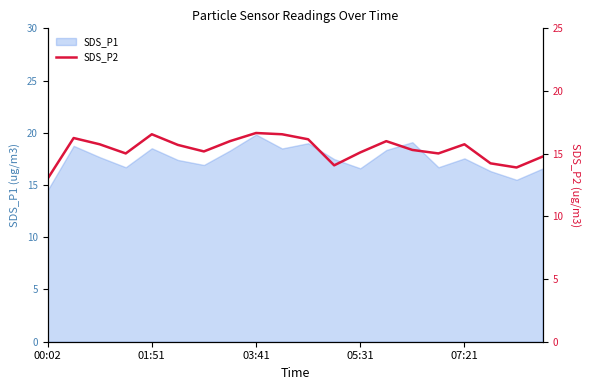

Does the chart have visible grid lines?

No